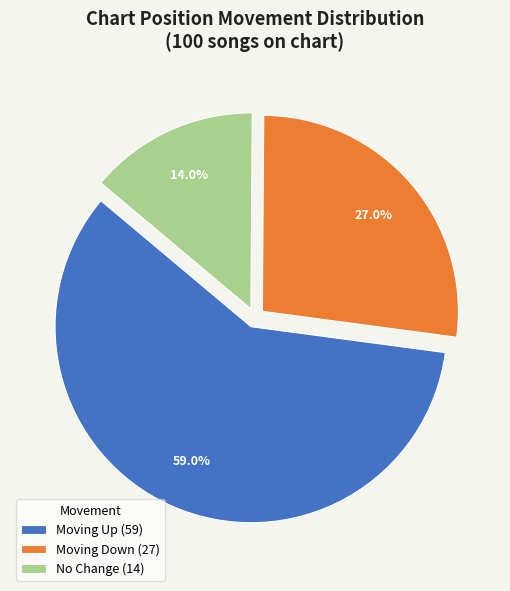

Which category has the smallest portion of the pie?

No Change (14)